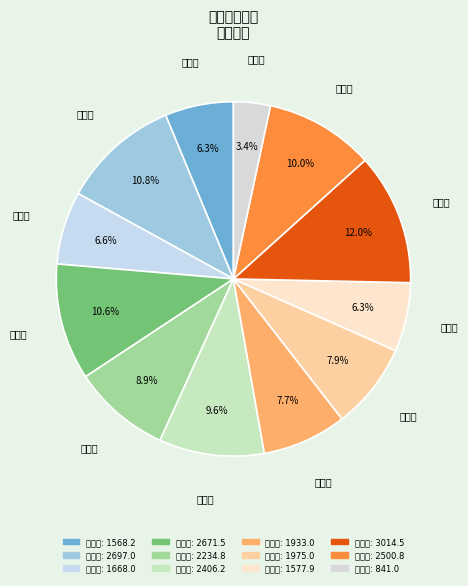

To the nearest percent, what portion does 张义兵 represent?

9%